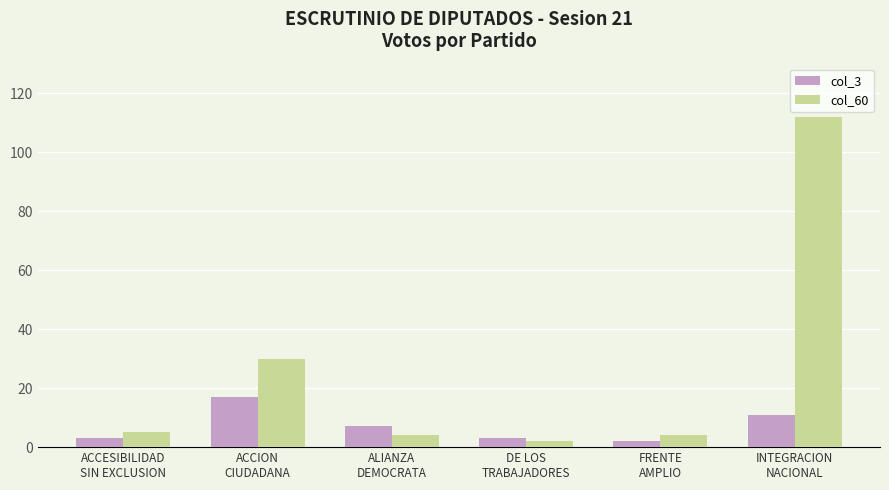

Which category has the highest value in the col_60 series?

INTEGRACION
NACIONAL